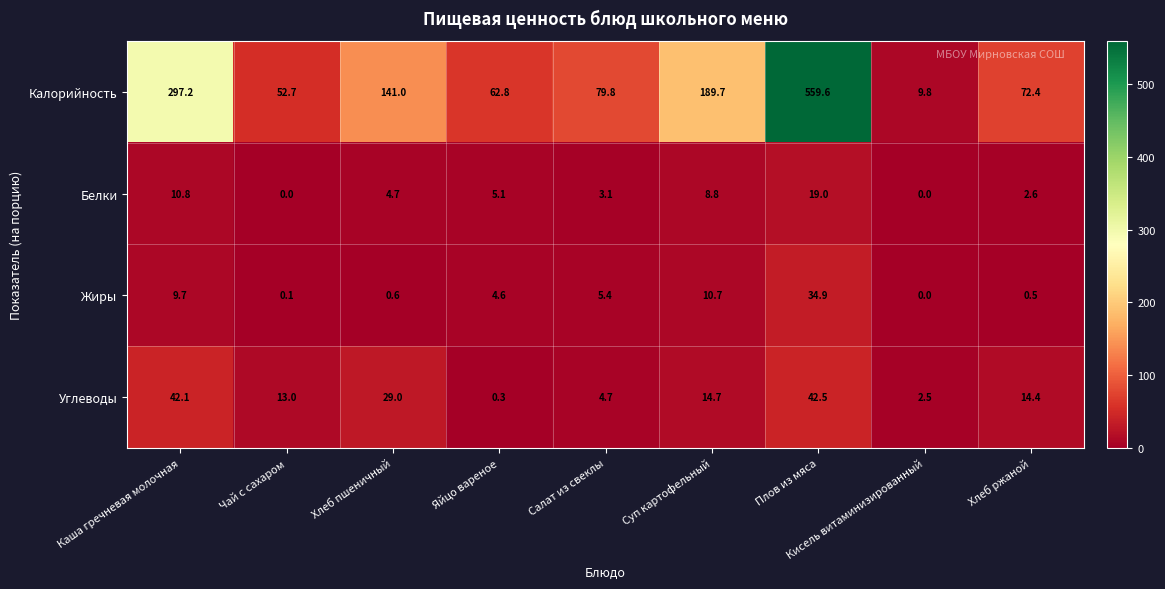

At which category is the sum across all series the highest?

Плов из мяса